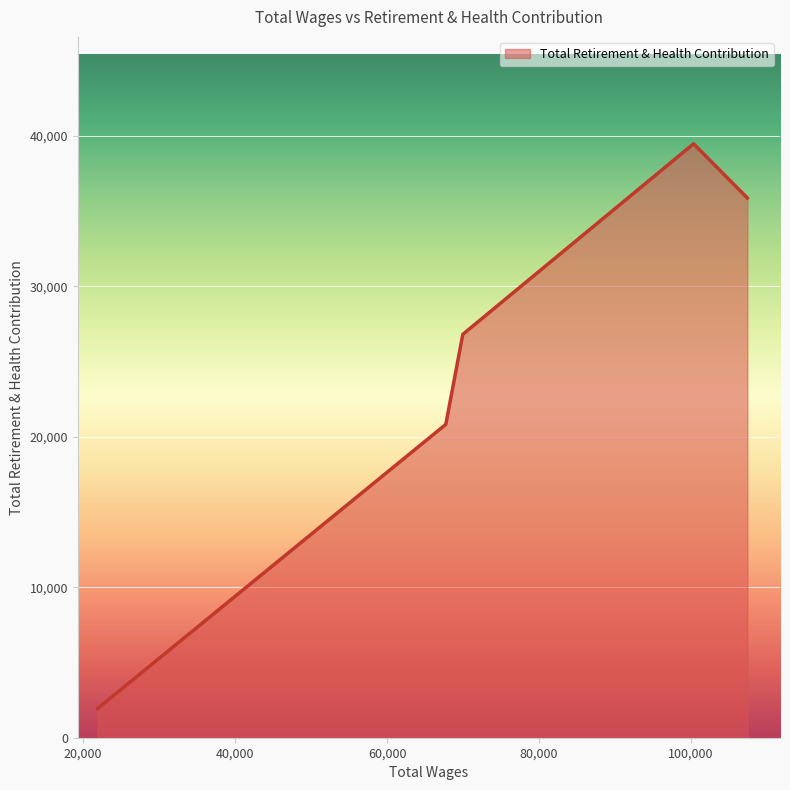

What is the maximum value shown in the chart?

39463